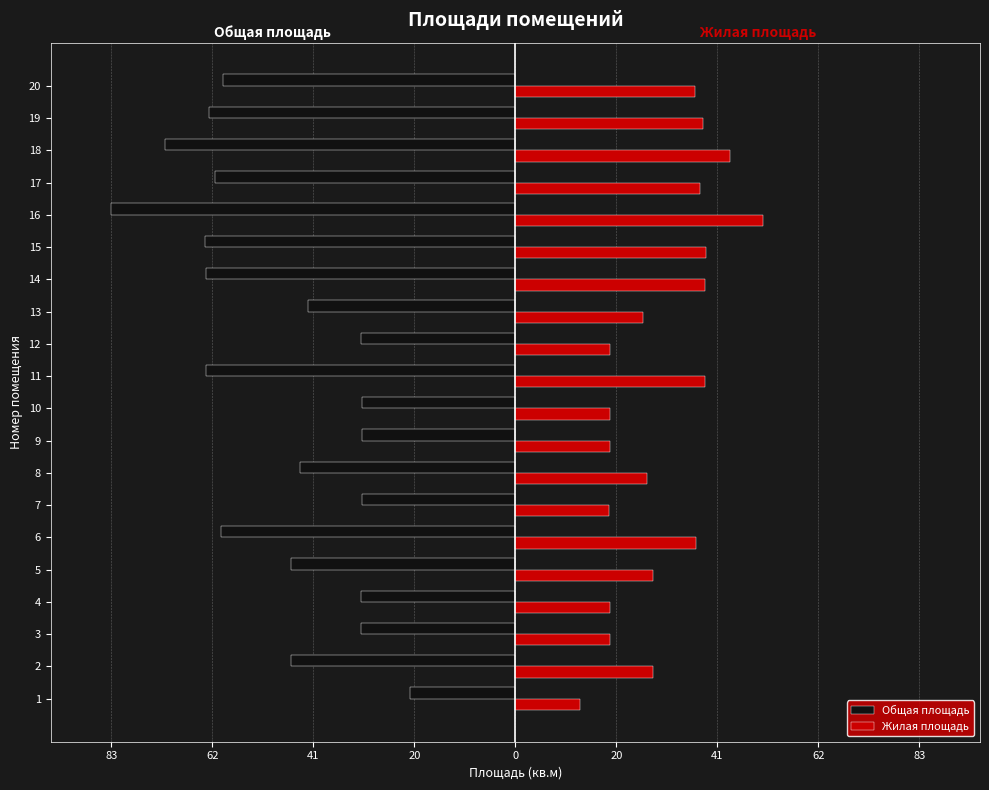

What are all the series names shown in the legend?

Общая площадь, Жилая площадь